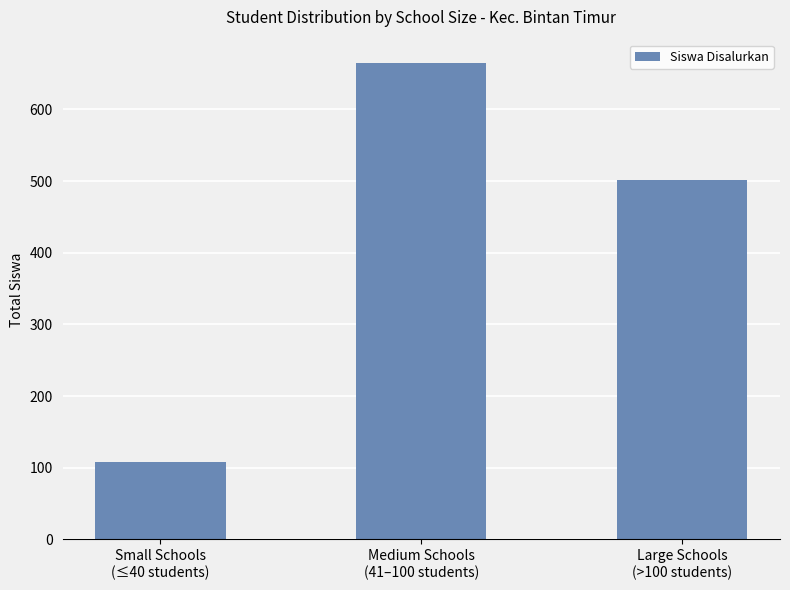

What is the label of the 2nd bar from the right?

Medium Schools
(41–100 students)